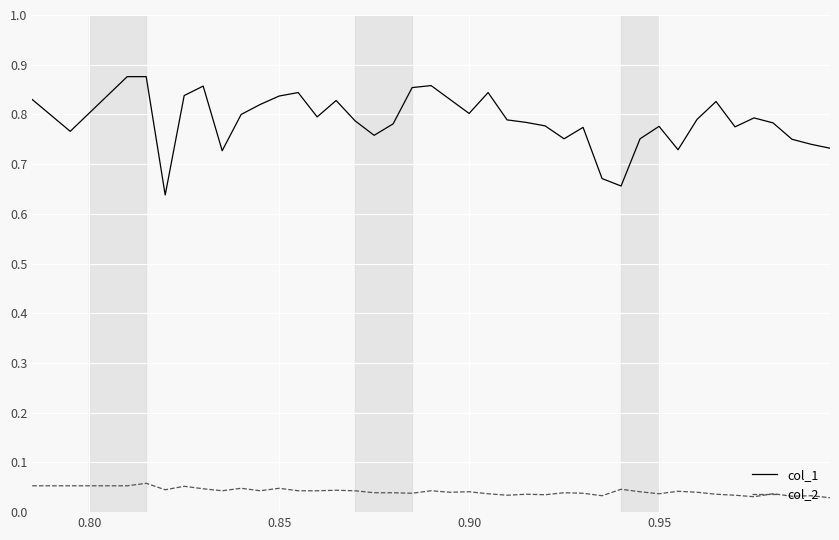

How many lines are shown in the chart?

2